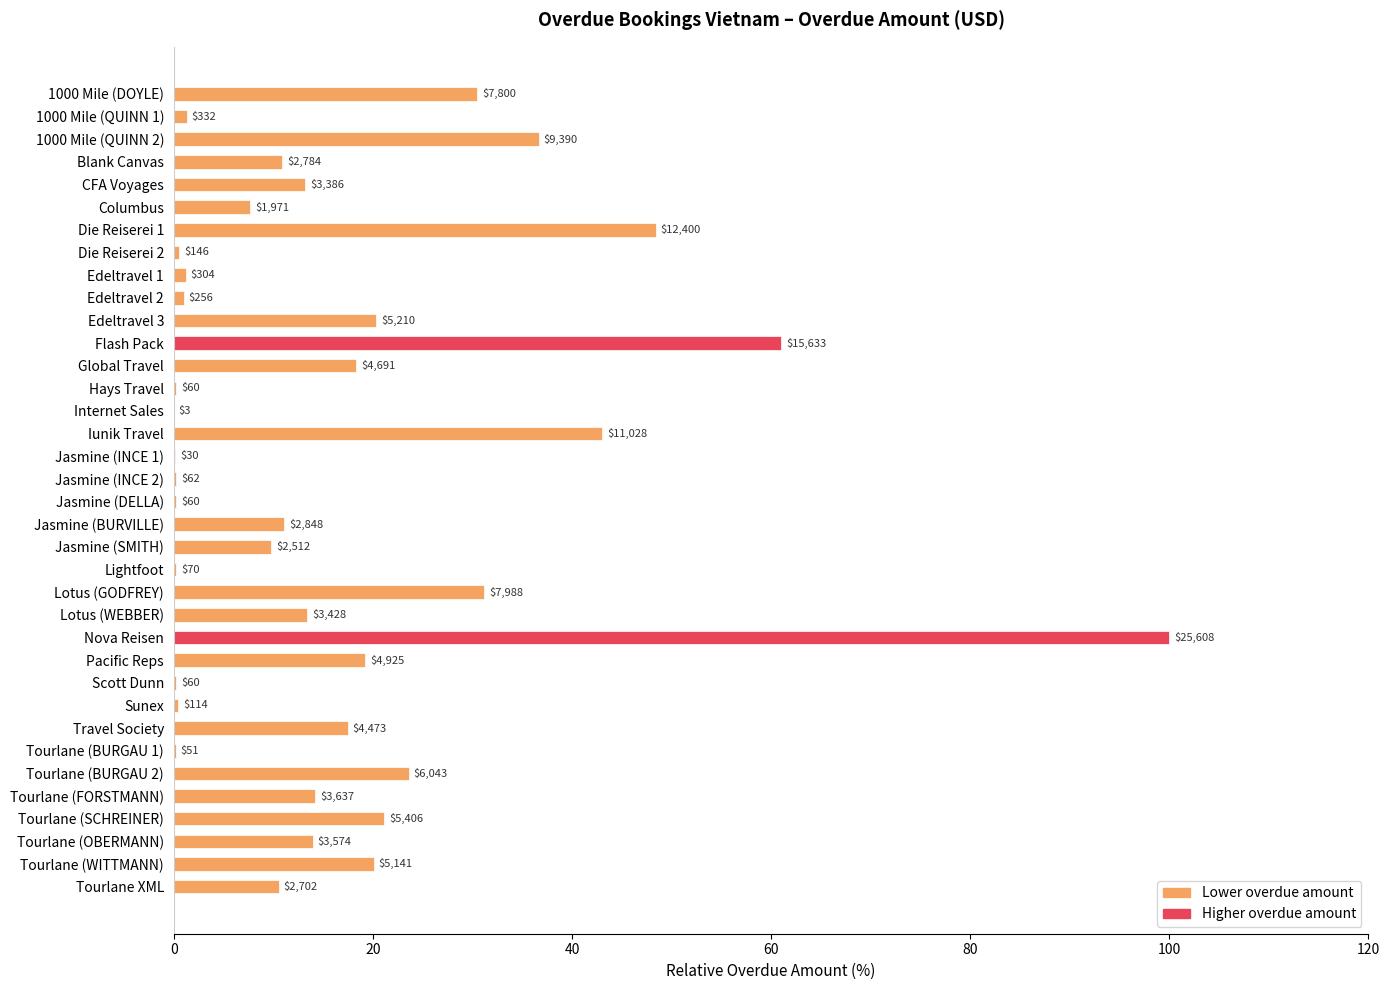

Are the bars horizontal?

Yes